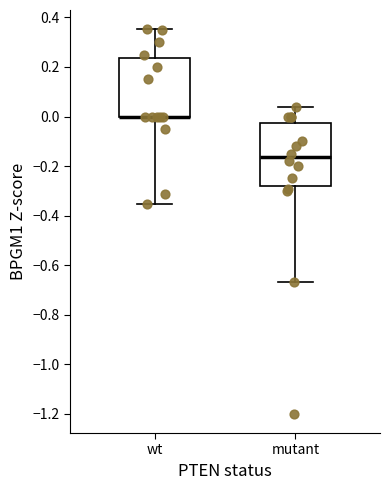

Reading left to right, read every box against the y-axis: the position of its median line, the range the box covers, and the ends of its whiskers. The values are not printed on the chart, so give them approximately, as read against the axis.

wt: median 0.00 (drawn on the box's lower edge), box 0.00 to 0.24, whiskers -0.36 to 0.36
mutant: median -0.16, box -0.28 to -0.02, whiskers -0.66 to 0.04